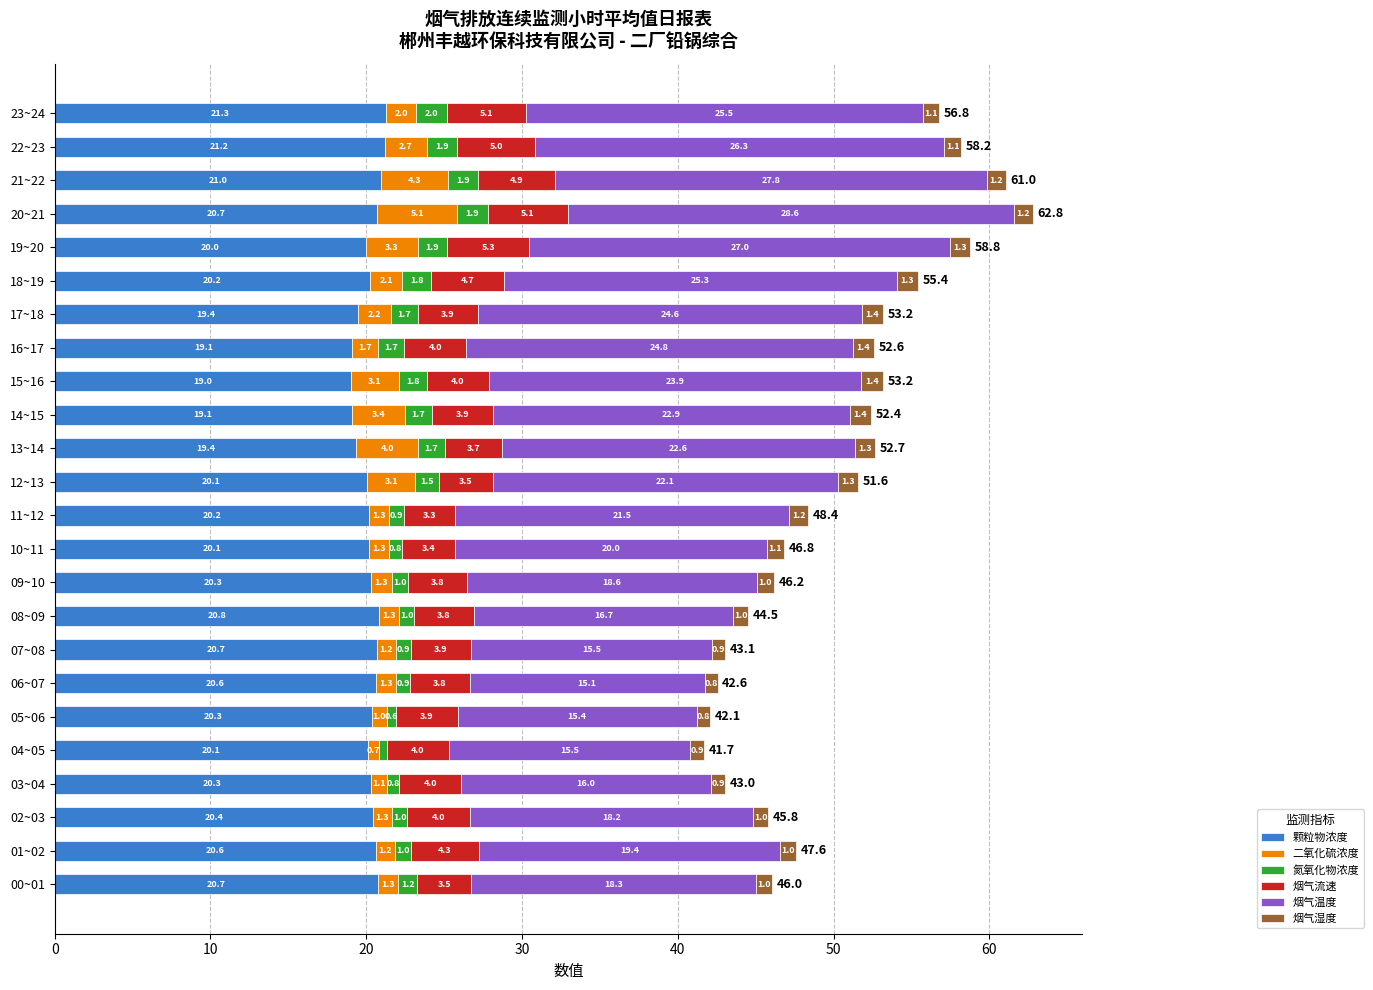

What is the maximum value for 颗粒物浓度?

21.3